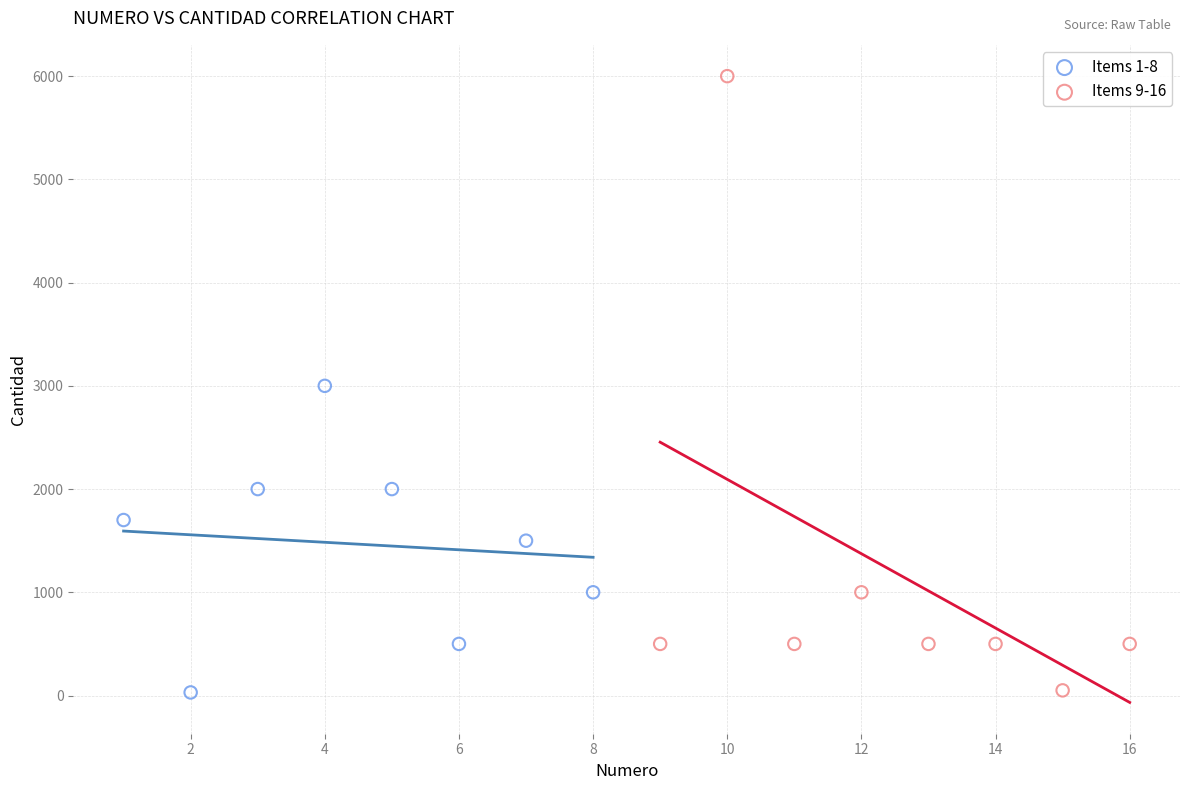

Which series contains the highest Y value?

Items 9-16